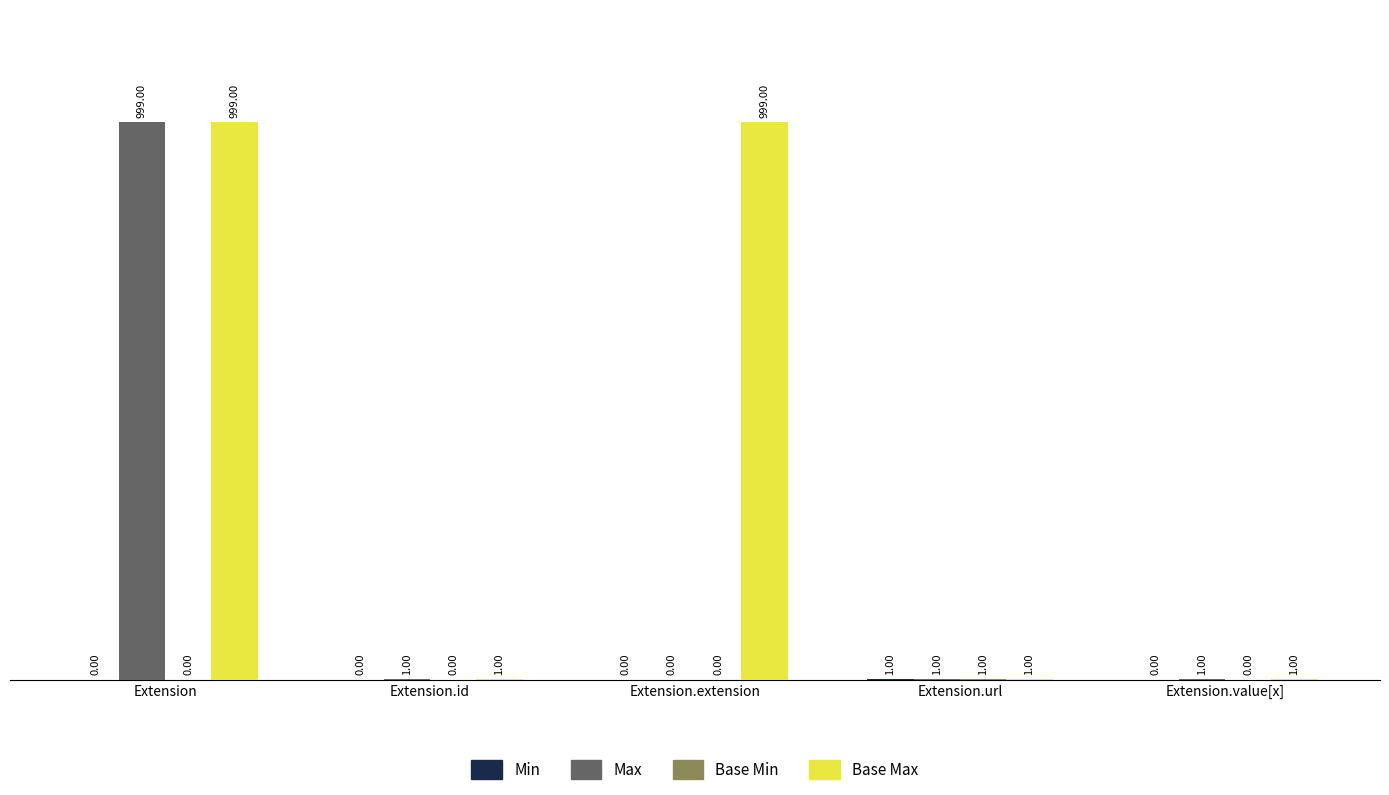

What is the total value across all series at Extension.url?

4